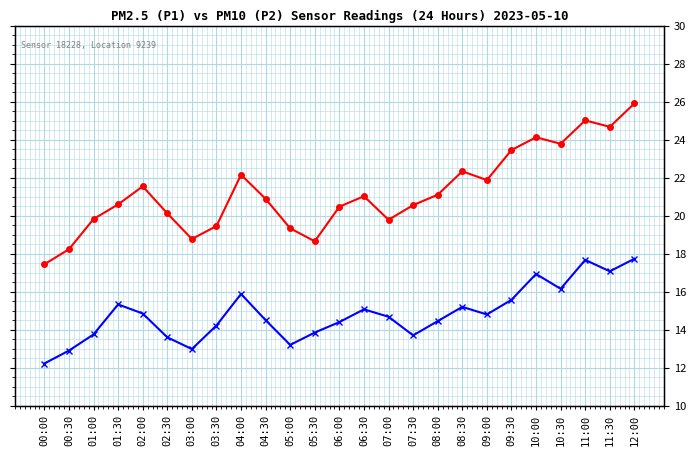

At which label does P1 first exceed 20?

01:30